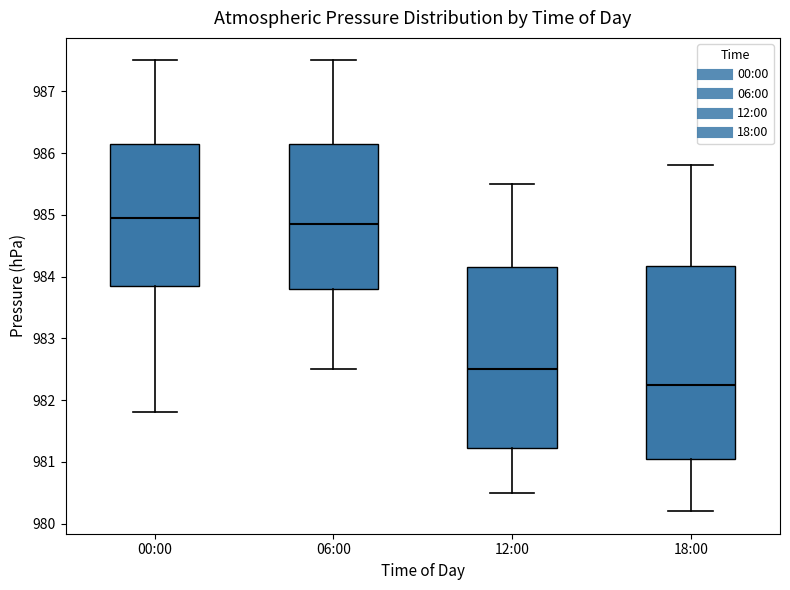

Reading left to right, read every box against the y-axis: the position of its median line, the range the box covers, and the ends of its whiskers. The values are not printed on the chart, so give them approximately, as read against the axis.

00:00: median 985.0, box 983.9 to 986.2, whiskers 981.8 to 987.5
06:00: median 984.9, box 983.8 to 986.2, whiskers 982.5 to 987.5
12:00: median 982.5, box 981.2 to 984.2, whiskers 980.5 to 985.5
18:00: median 982.3, box 981.1 to 984.2, whiskers 980.2 to 985.8